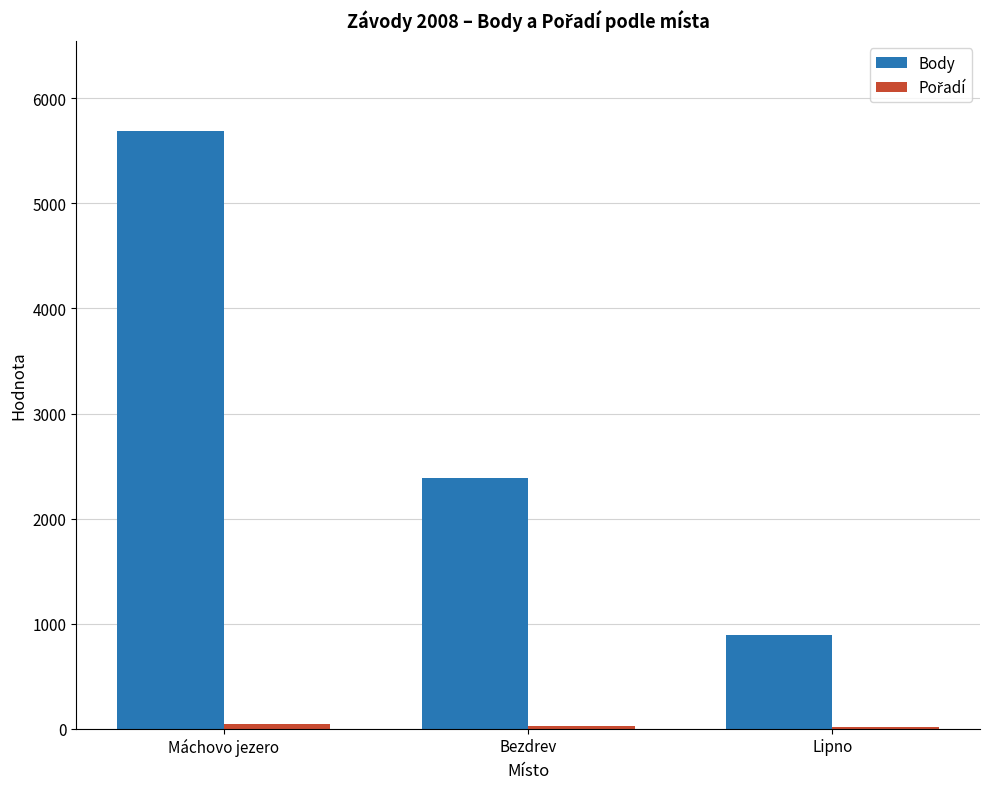

At which label does Body reach its peak?

Máchovo jezero